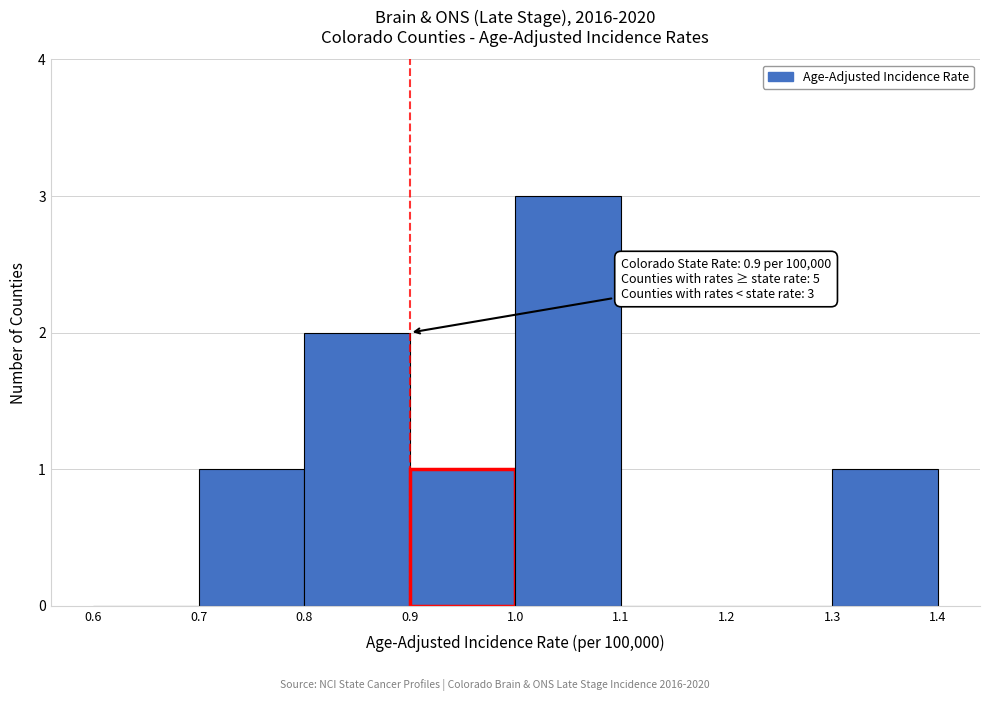

Over which range of the x-axis is the bar tallest?

1.0 to 1.1